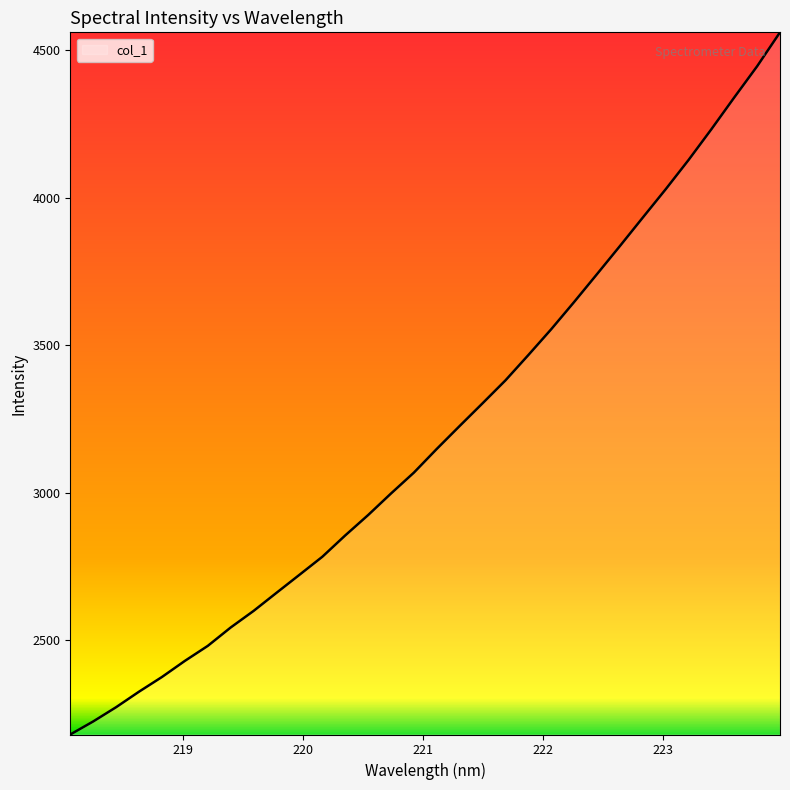

What is the maximum value shown in the chart?

4561.0